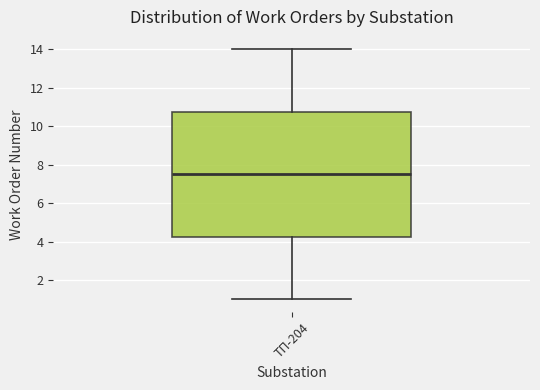

Read this box plot against the y-axis: the position of the median line, the range covered by the box, and the ends of both whiskers. The values are not printed on the chart, so give them approximately, as read against the axis.

median 7.6, box 4.2 to 10.8, whiskers 1.0 to 14.0